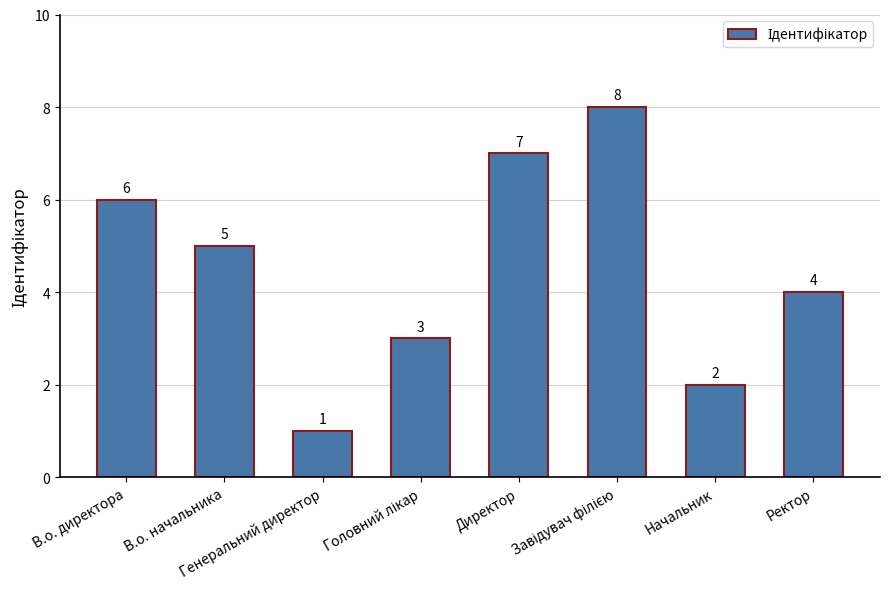

What is the value of the 5th bar from the left?

7